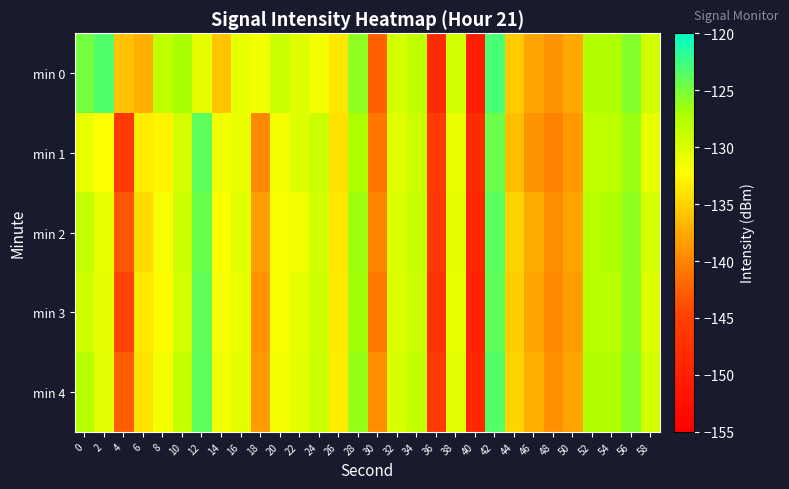

How many categories are shown in the chart?

30